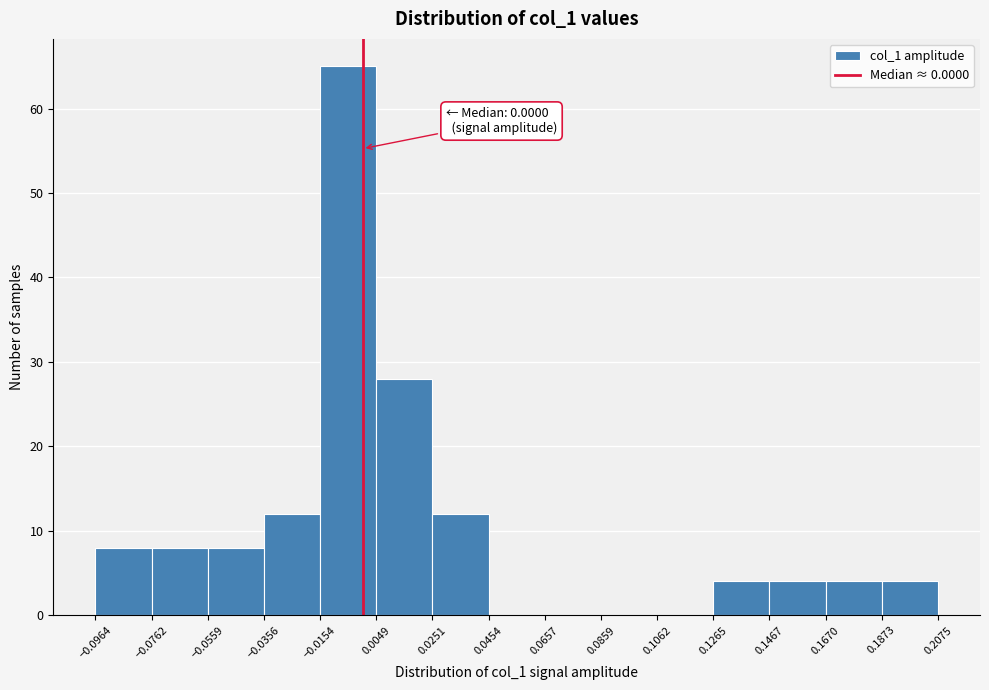

Over which range of the x-axis is the bar tallest?

-0.0154 to 0.0049